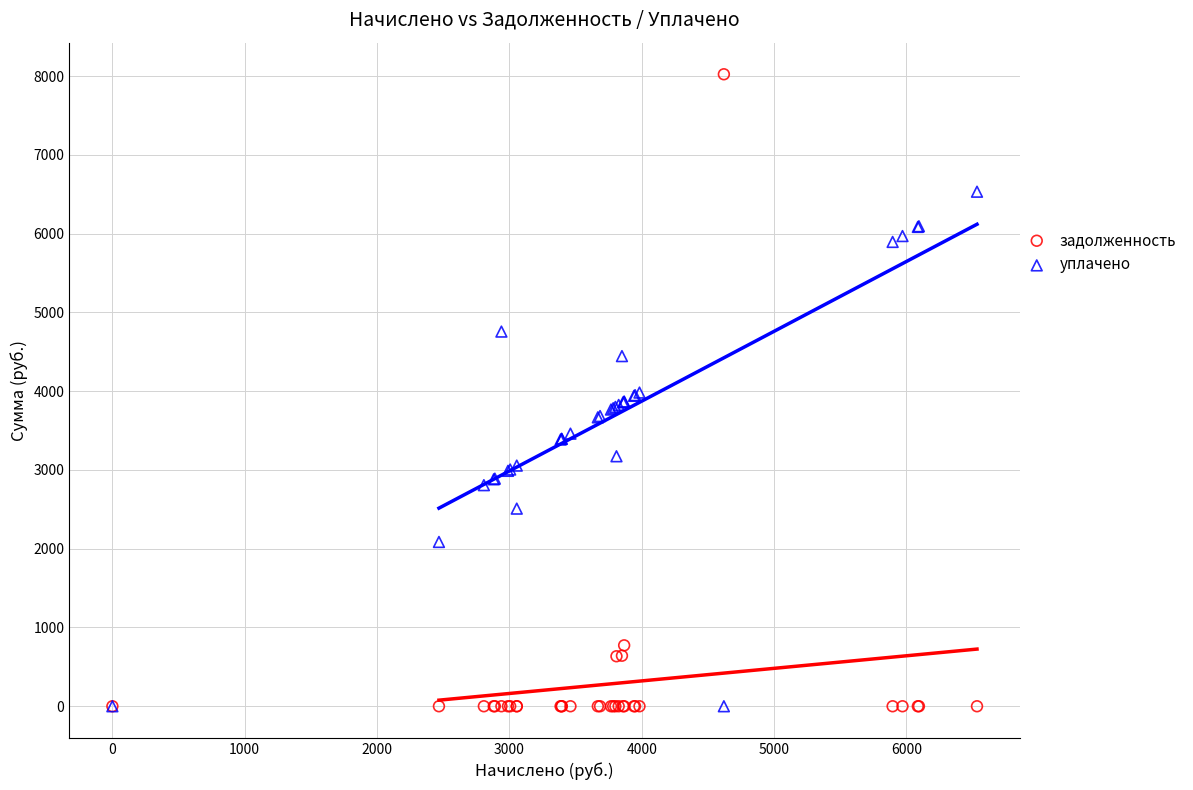

What is the X range (max minus min) for the scatter plot?

6532.9